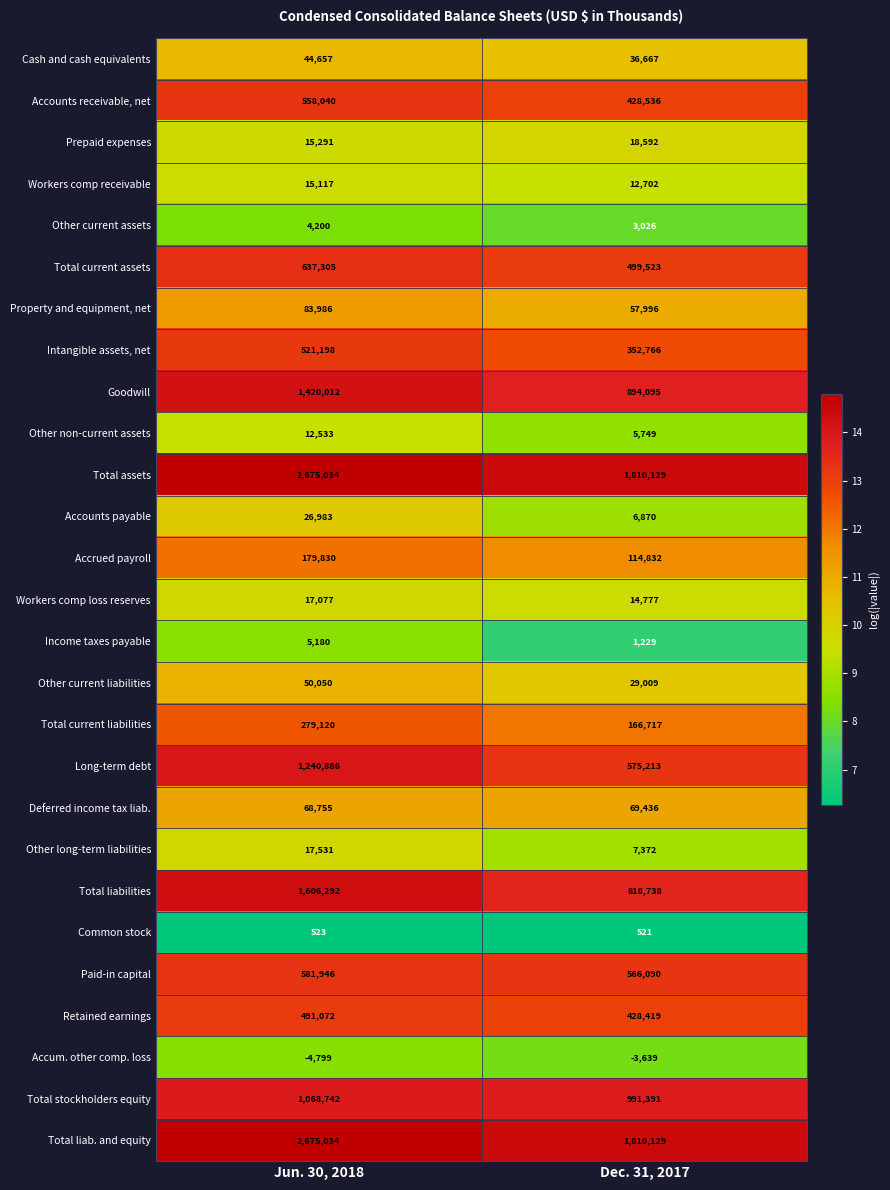

Rank the categories by Total current assets value from highest to lowest.

Jun. 30, 2018, Dec. 31, 2017